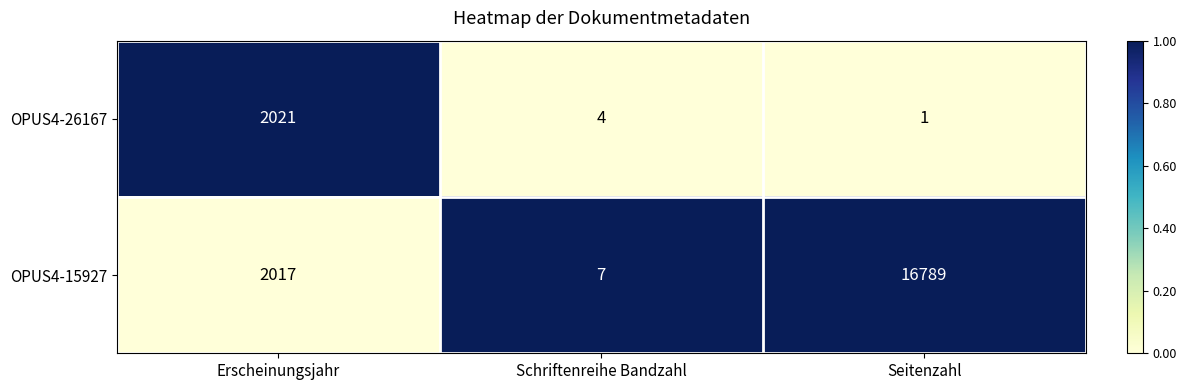

What is the sum of the OPUS4-15927 values at Seitenzahl and Schriftenreihe Bandzahl?

16796